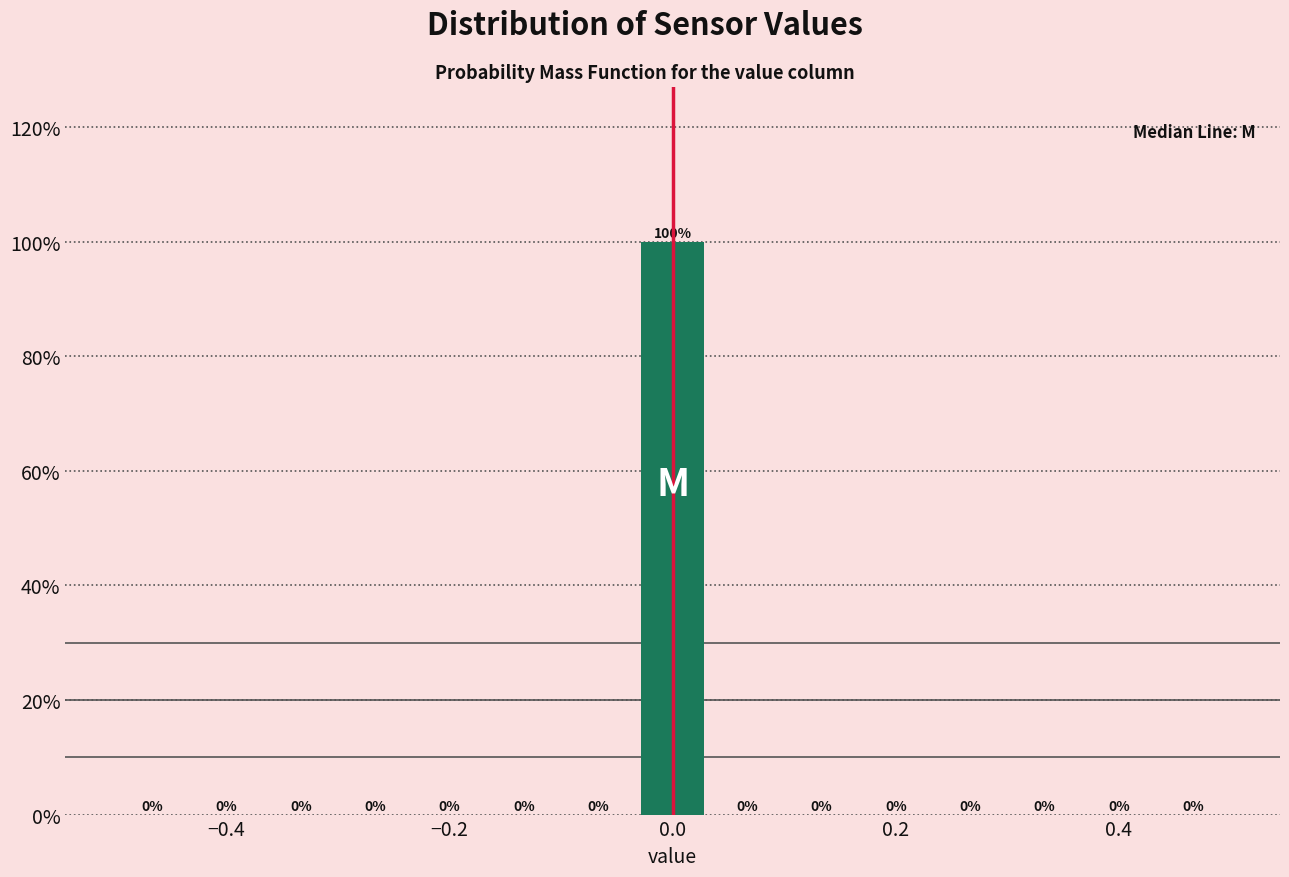

Read against the x-axis, roughly where is the centre of the tallest bar?

0.00